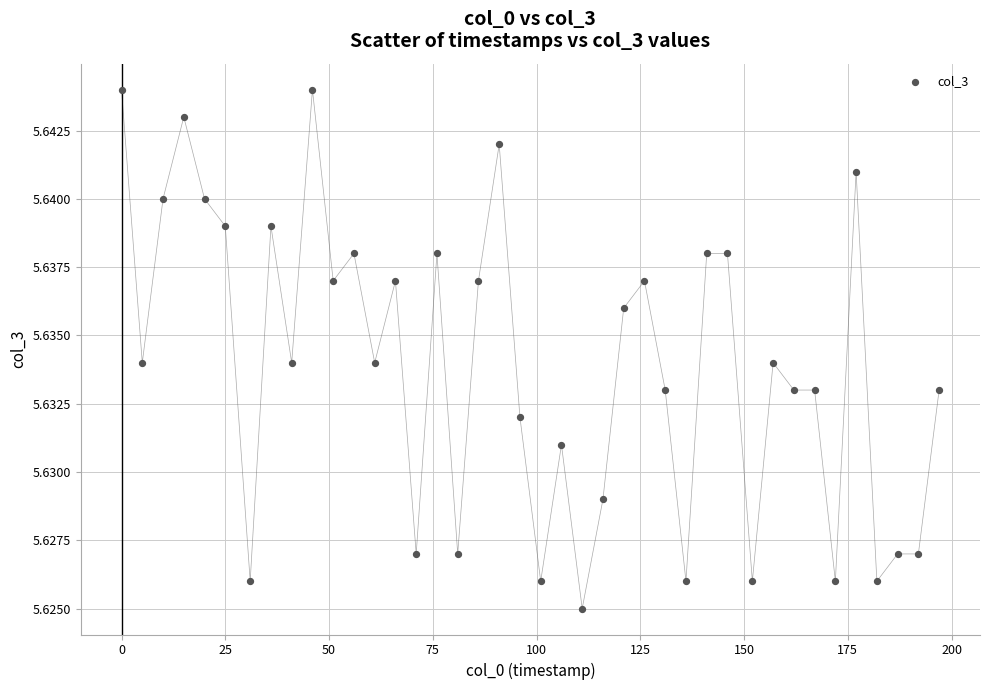

What is the range of X values (max minus min)?

197.0